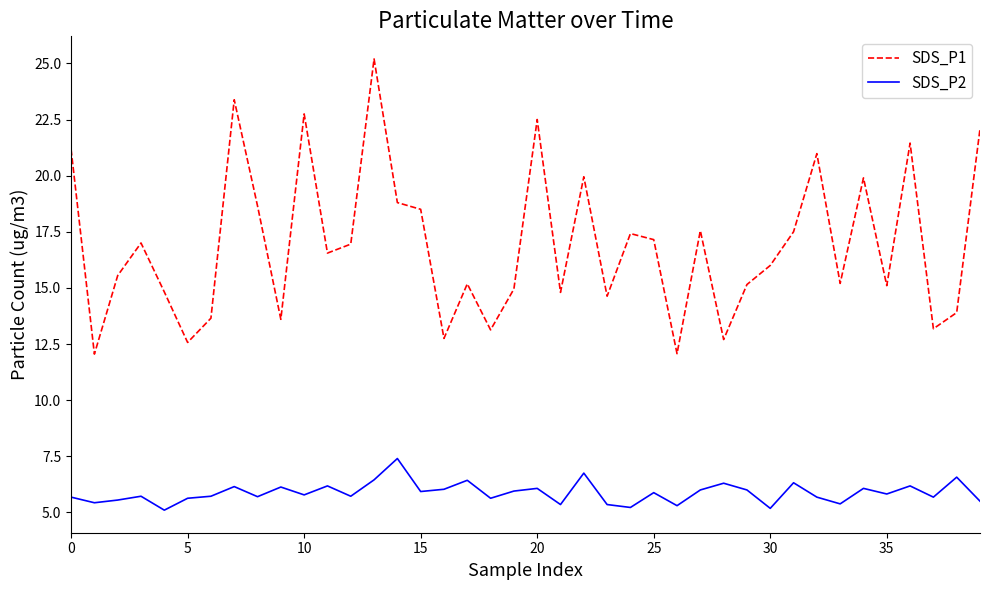

What is the difference between the maximum and minimum values in the SDS_P2 series?

2.3